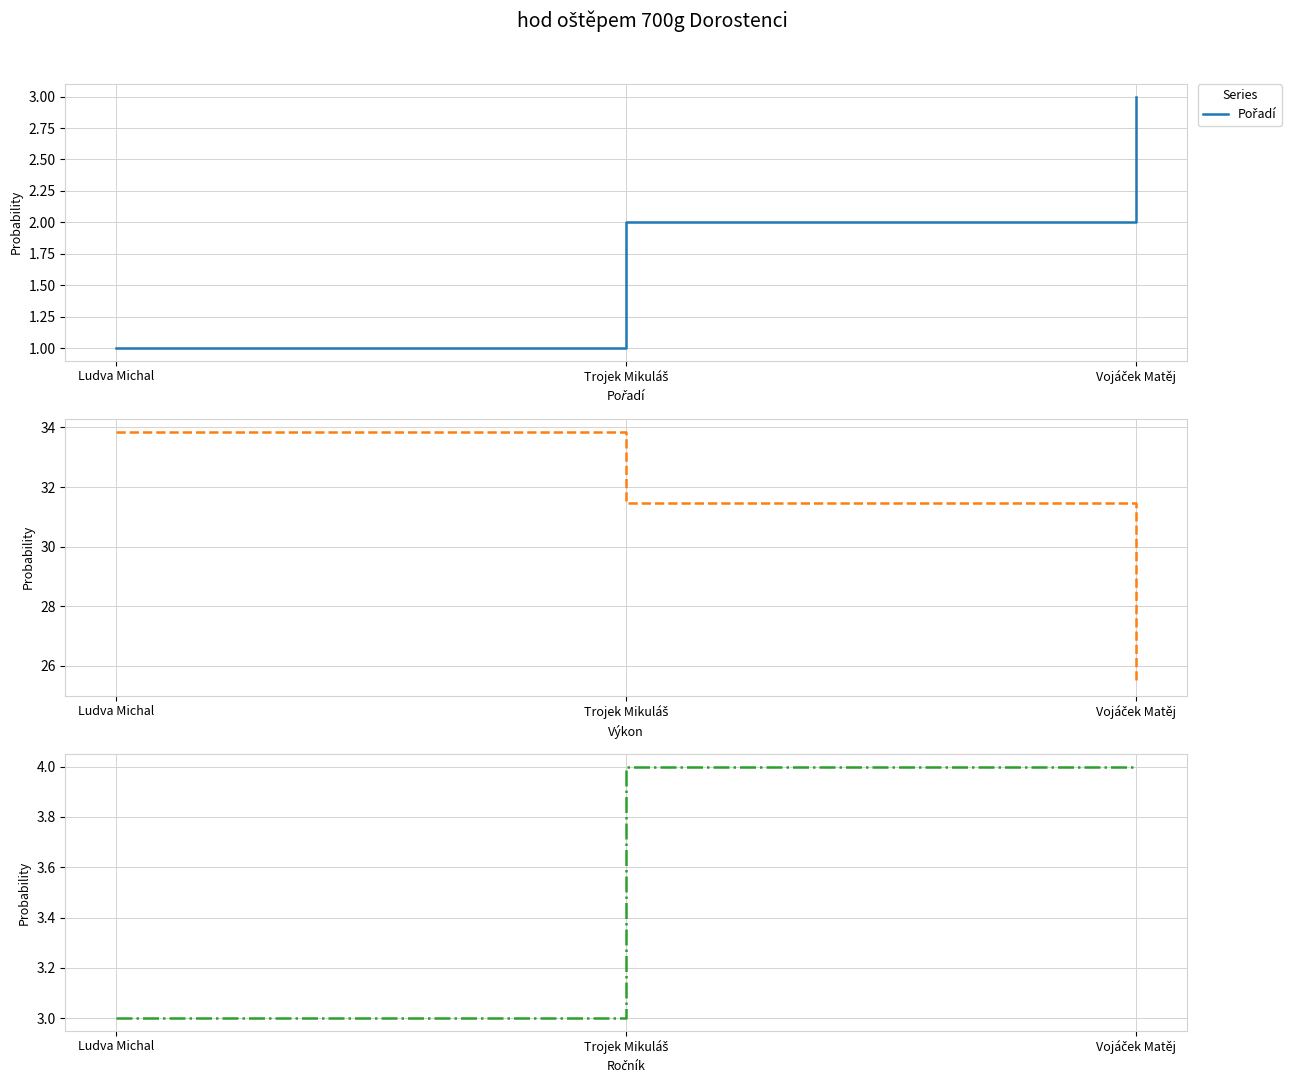

Where does the Výkon series first go above 31?

Ludva Michal